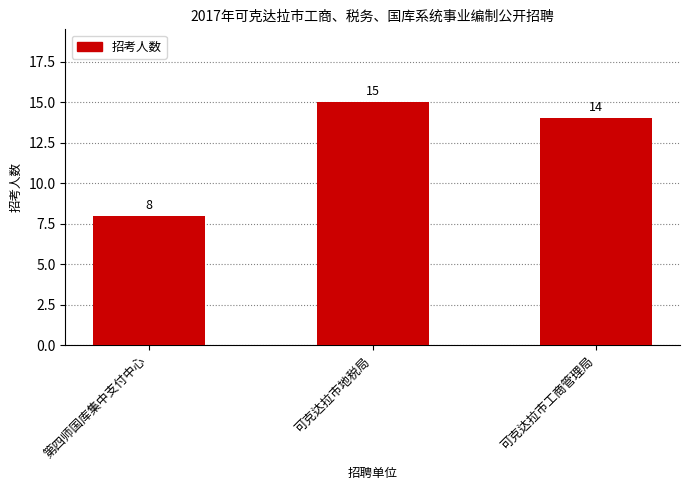

What is the sum of the values at 可克达拉市地税局 and 第四师国库集中支付中心?

23